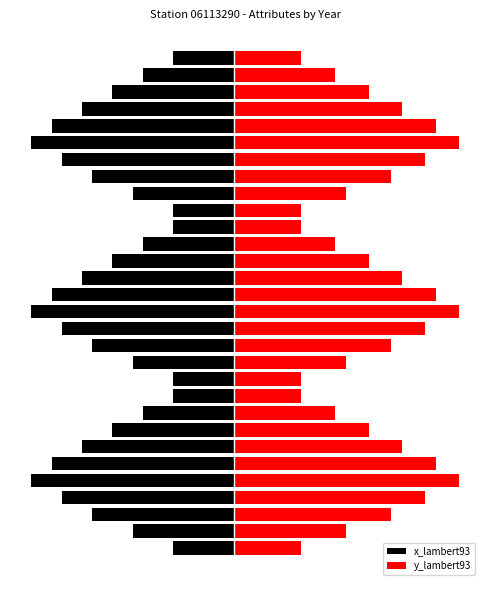

Between 22 and 18, which is larger?

18